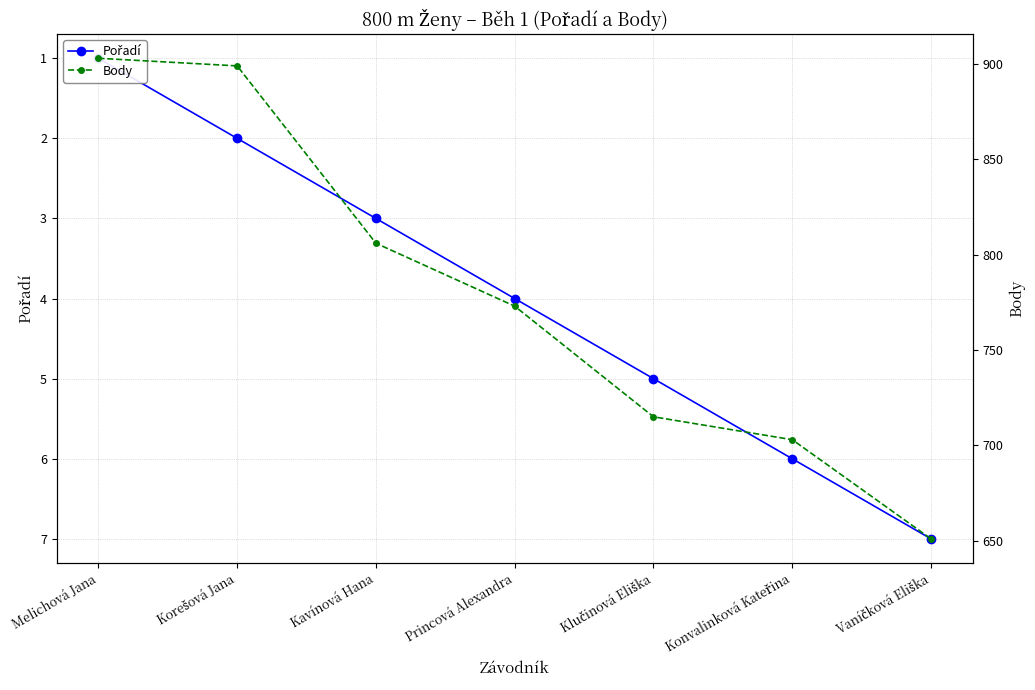

What is the value of the Pořadí point at the 2nd from the left?

2